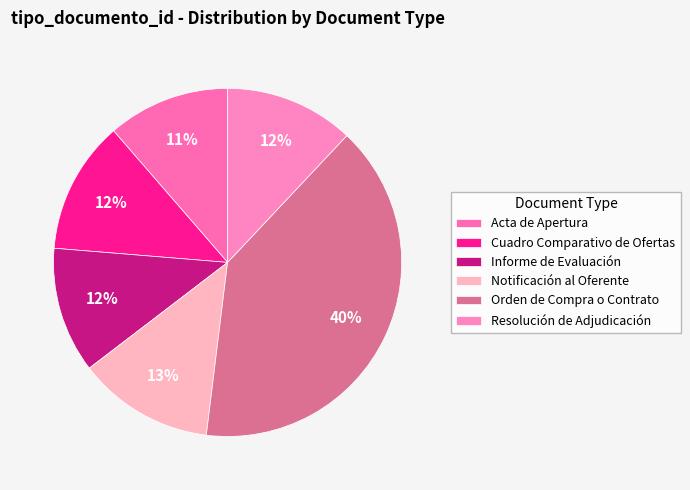

Count the number of slices in the pie.

6